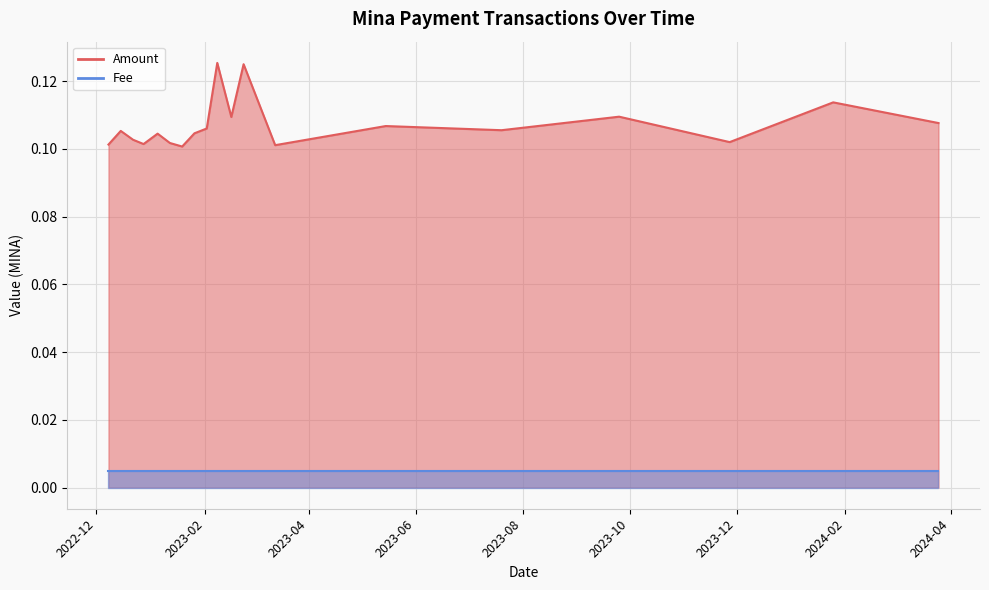

How many points are lower than both their immediate neighbors (excluding endpoints)?

6